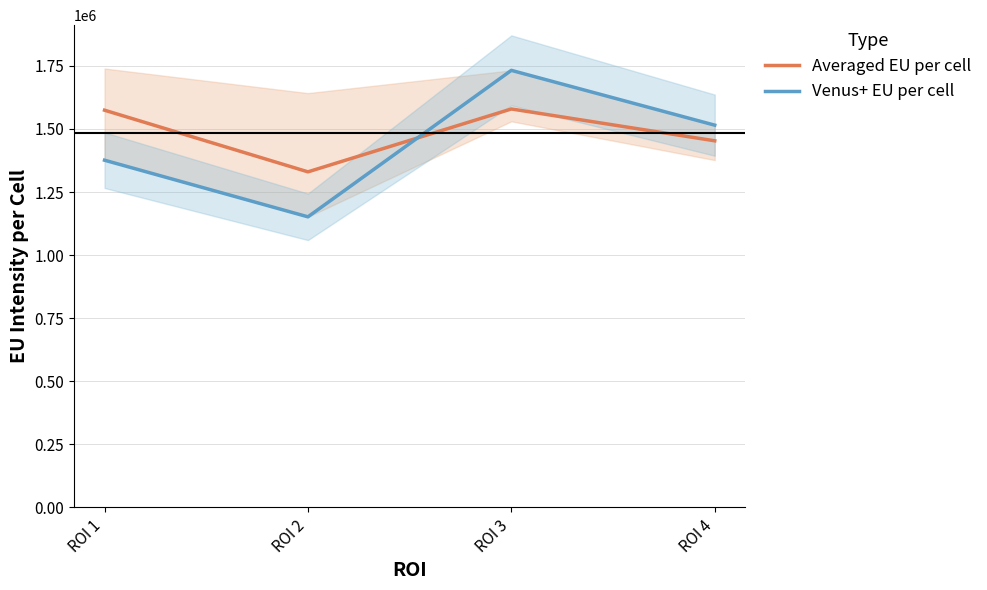

Which label corresponds to the smallest value in the chart?

ROI 2